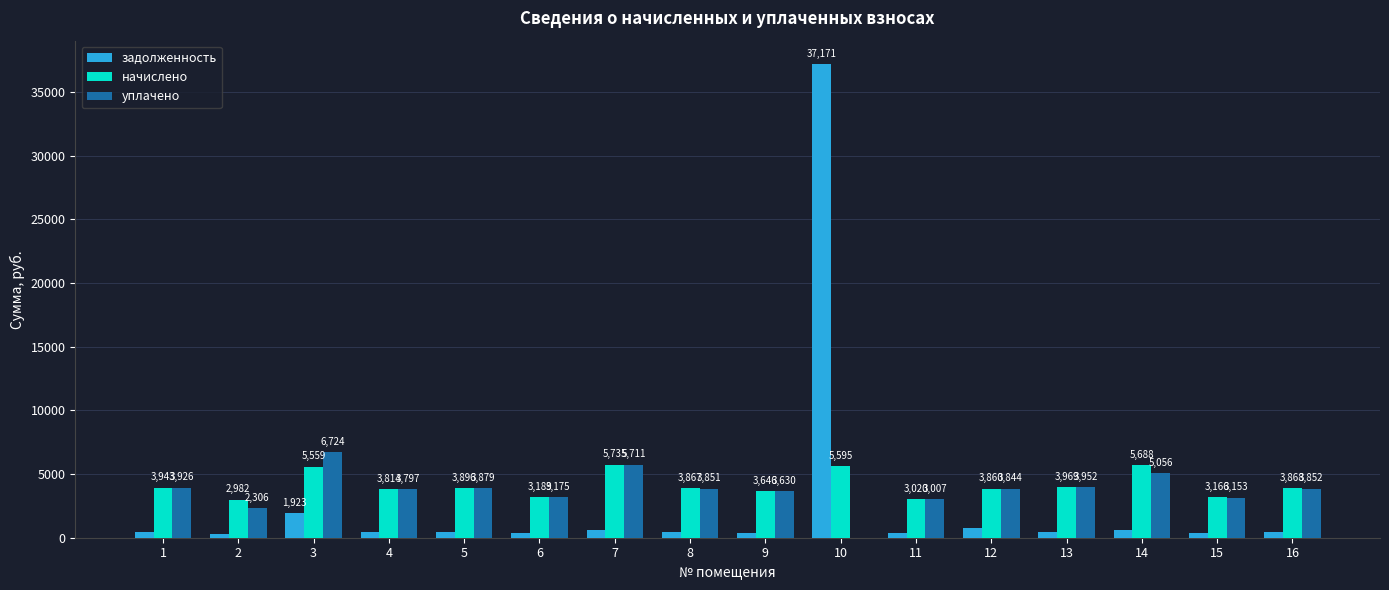

The уплачено series shows 3879.4 at 5. True or false?

True